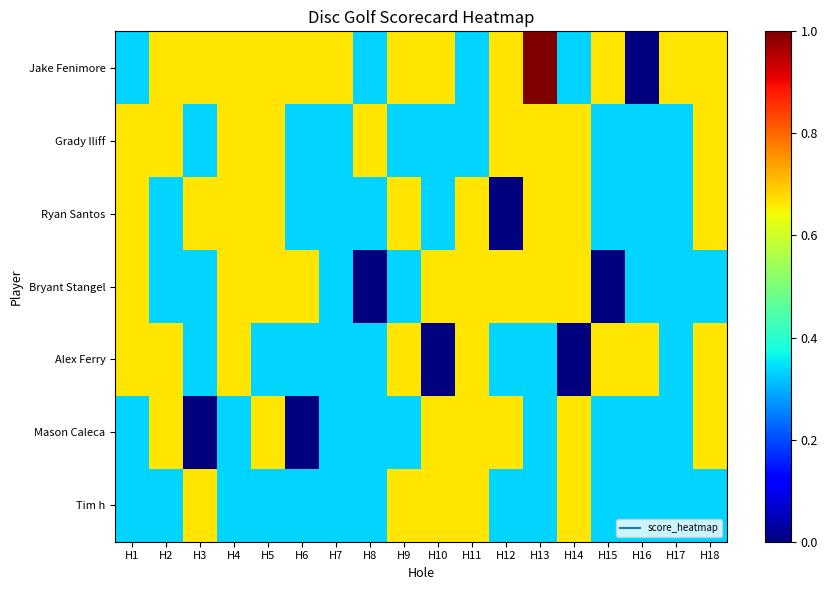

How many categories are shown in the chart?

18